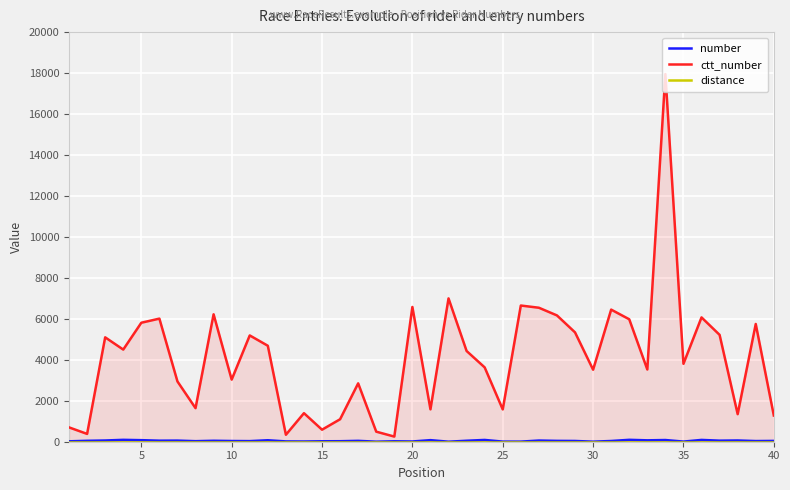

What is the maximum value for ctt_number?

17952